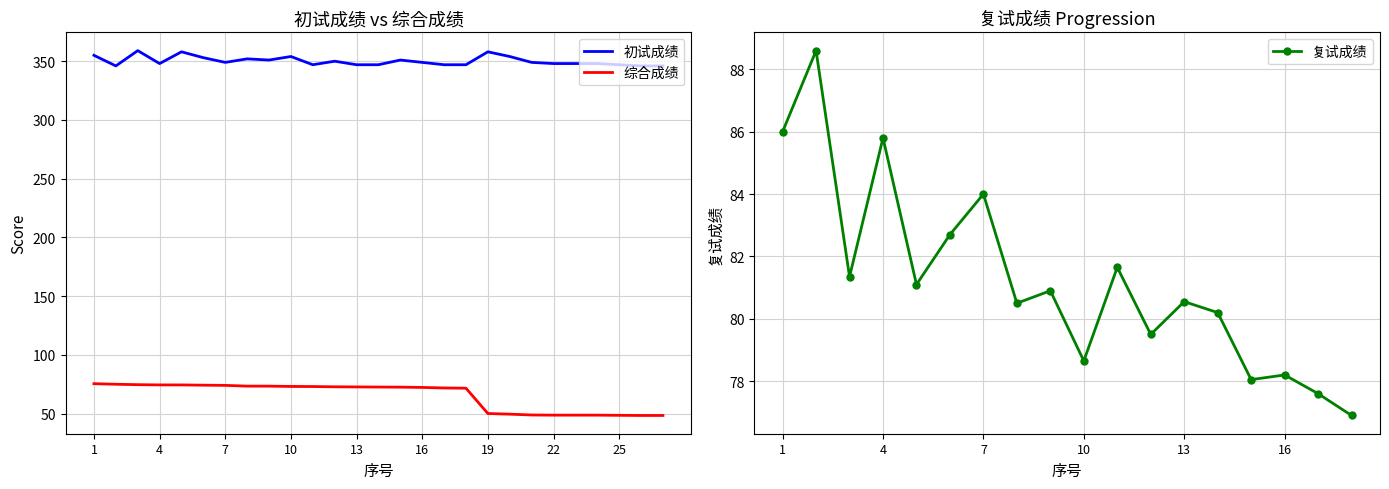

Rank the categories by 综合成绩 value from lowest to highest.

26, 27, 25, 22, 23, 24, 21, 20, 19, 18, 17, 16, 15, 14, 13, 12, 11, 10, 9, 8, 7, 6, 5, 4, 3, 2, 1